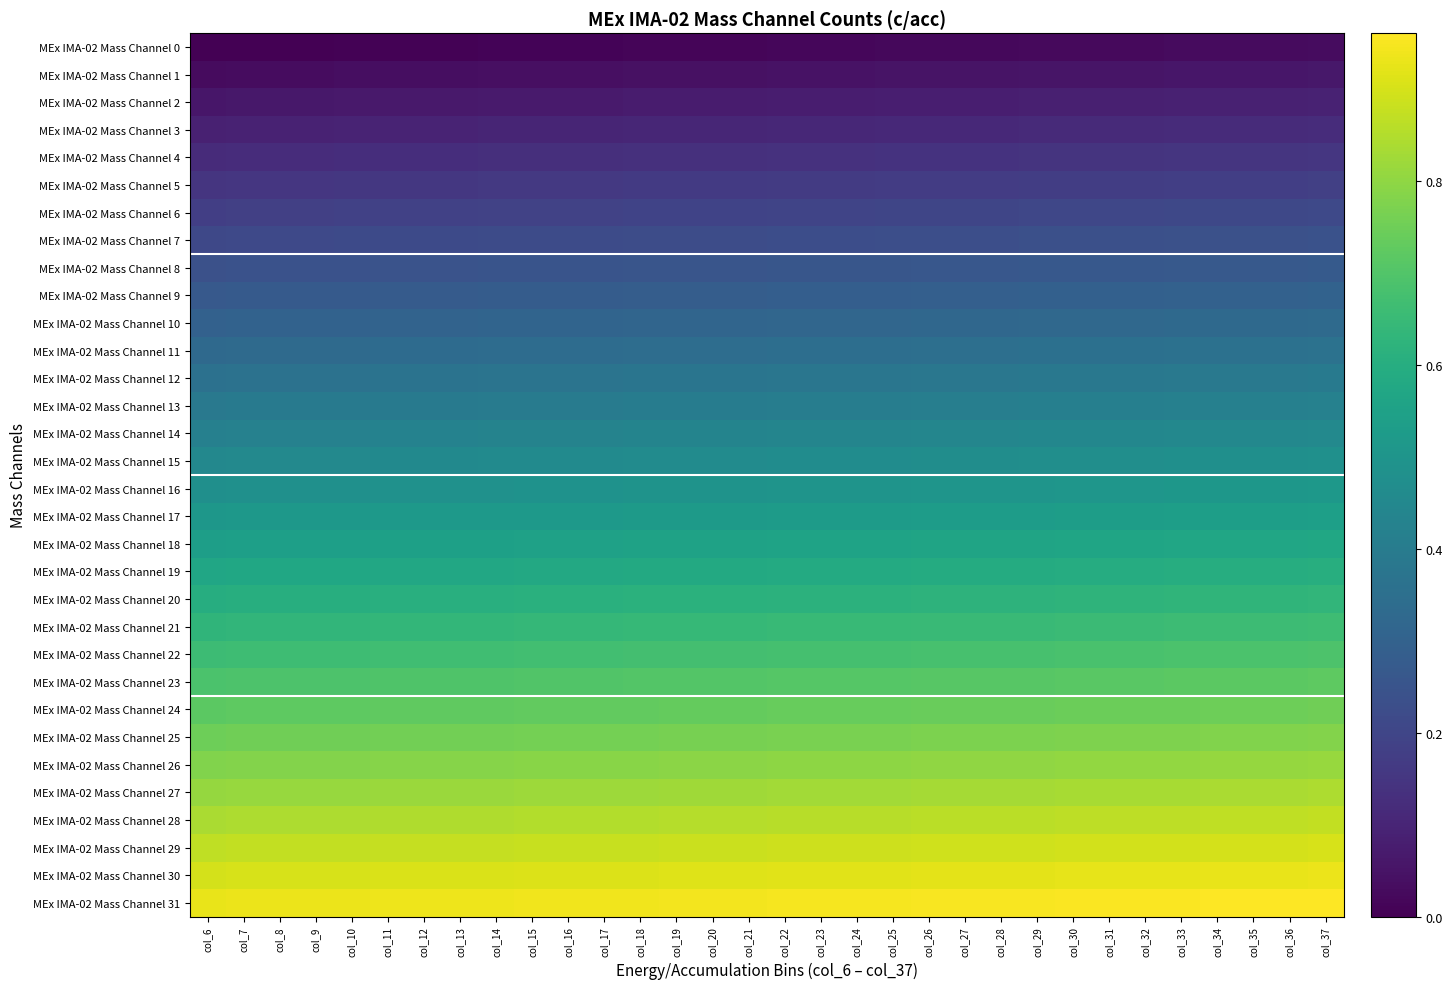

Rank the series at col_36 from lowest to highest value.

MEx IMA-02 Mass Channel 0, MEx IMA-02 Mass Channel 1, MEx IMA-02 Mass Channel 2, MEx IMA-02 Mass Channel 3, MEx IMA-02 Mass Channel 4, MEx IMA-02 Mass Channel 5, MEx IMA-02 Mass Channel 6, MEx IMA-02 Mass Channel 7, MEx IMA-02 Mass Channel 8, MEx IMA-02 Mass Channel 9, MEx IMA-02 Mass Channel 10, MEx IMA-02 Mass Channel 11, MEx IMA-02 Mass Channel 12, MEx IMA-02 Mass Channel 13, MEx IMA-02 Mass Channel 14, MEx IMA-02 Mass Channel 15, MEx IMA-02 Mass Channel 16, MEx IMA-02 Mass Channel 17, MEx IMA-02 Mass Channel 18, MEx IMA-02 Mass Channel 19, MEx IMA-02 Mass Channel 20, MEx IMA-02 Mass Channel 21, MEx IMA-02 Mass Channel 22, MEx IMA-02 Mass Channel 23, MEx IMA-02 Mass Channel 24, MEx IMA-02 Mass Channel 25, MEx IMA-02 Mass Channel 26, MEx IMA-02 Mass Channel 27, MEx IMA-02 Mass Channel 28, MEx IMA-02 Mass Channel 29, MEx IMA-02 Mass Channel 30, MEx IMA-02 Mass Channel 31